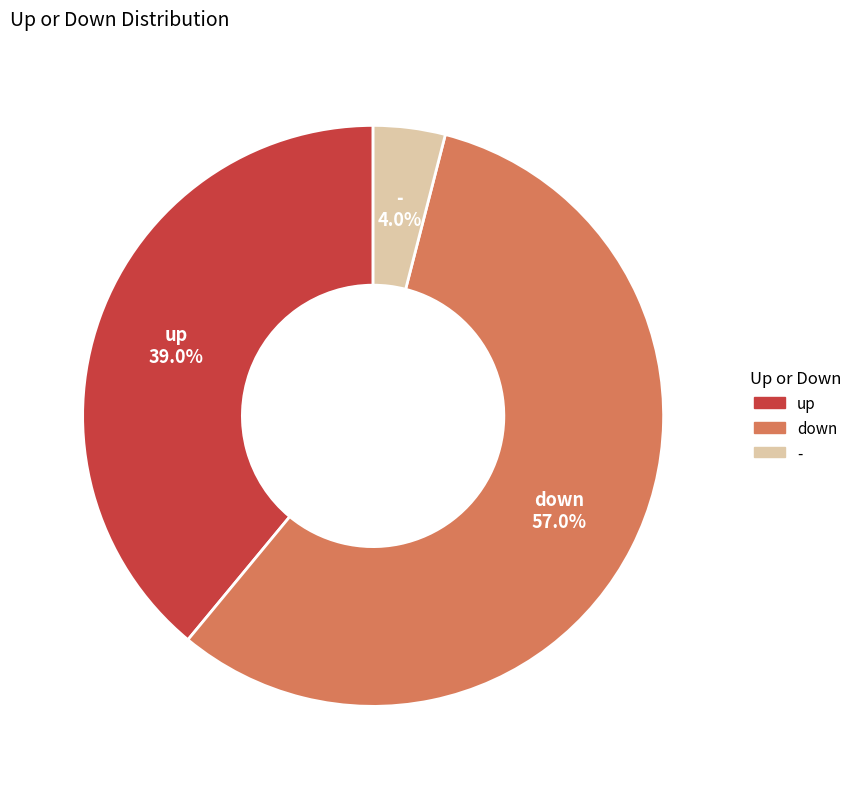

To the nearest percent, what is the difference between the largest and smallest slice percentages?

53%